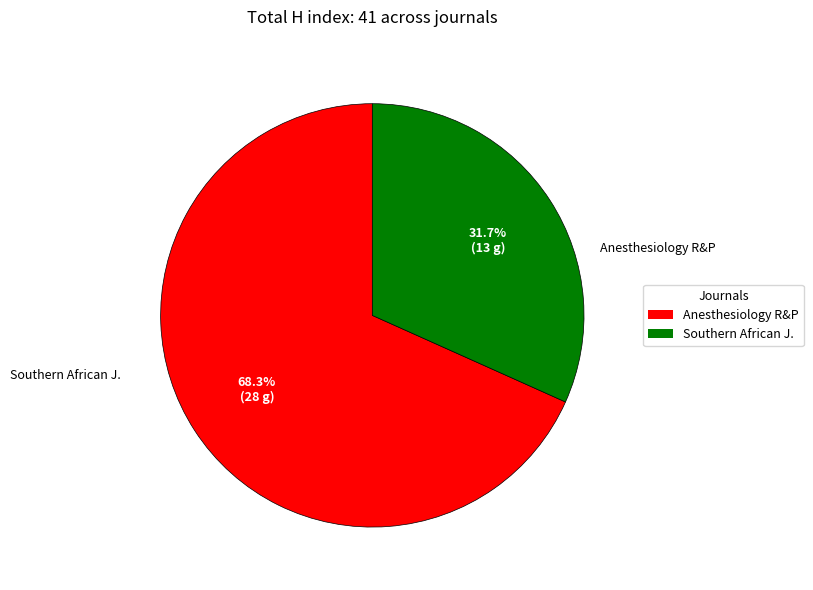

How many slices are in this pie chart?

2